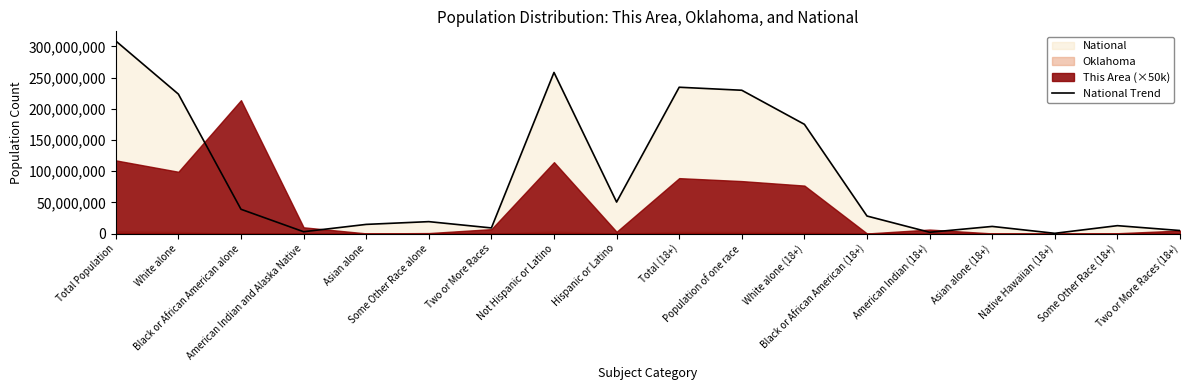

How many data points are less than 28088003?

9